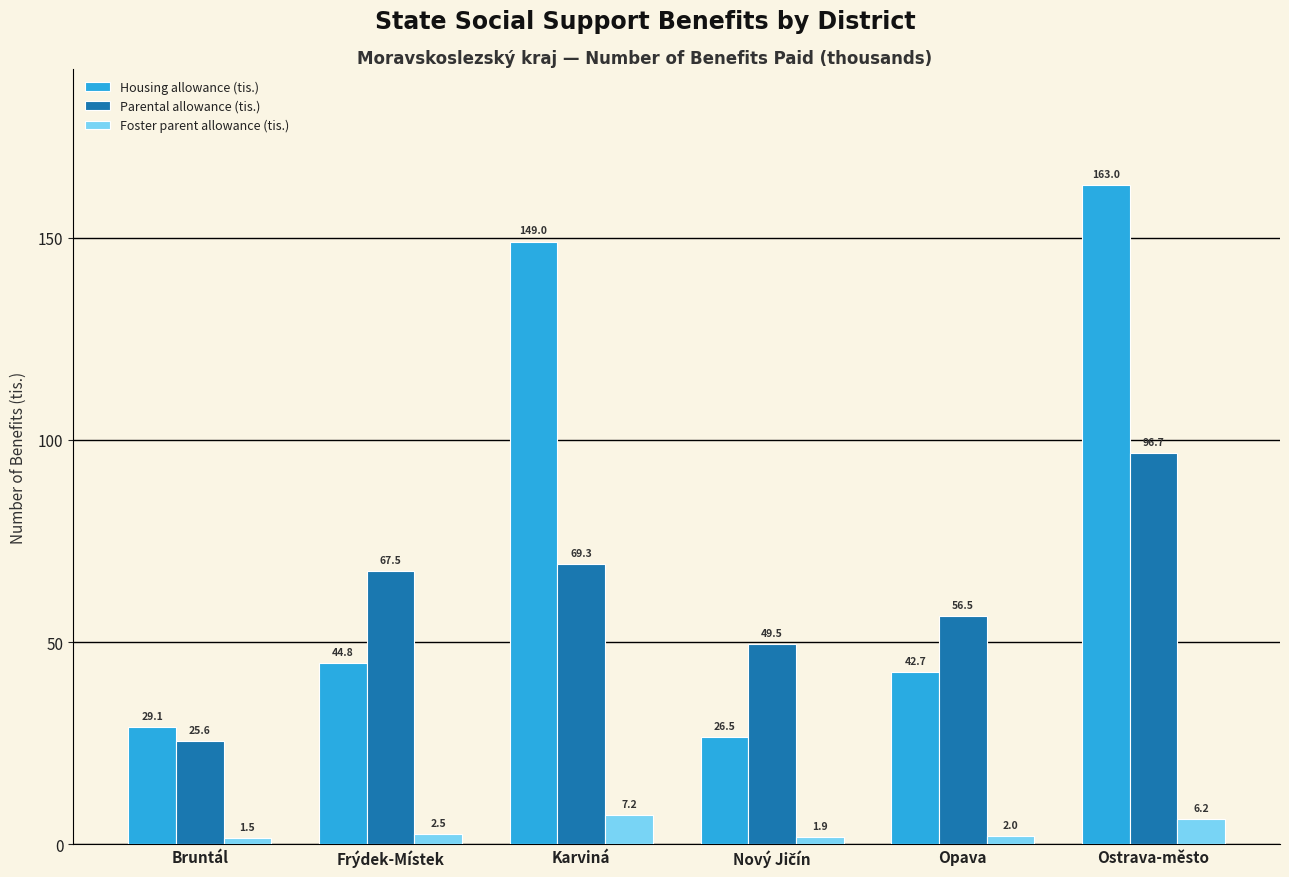

What is the maximum value shown in the chart?

163.0